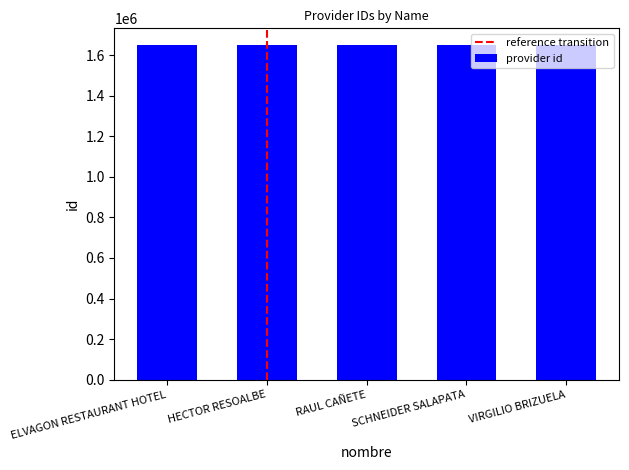

What is the maximum value shown in the chart?

1649804